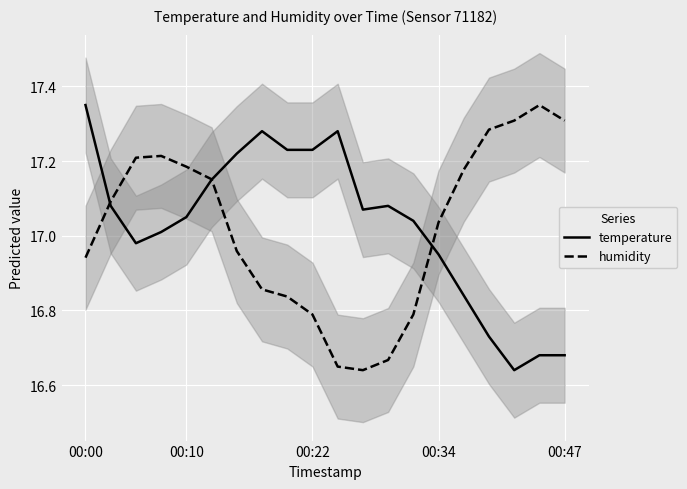

What are all the series names shown in the legend?

temperature, humidity